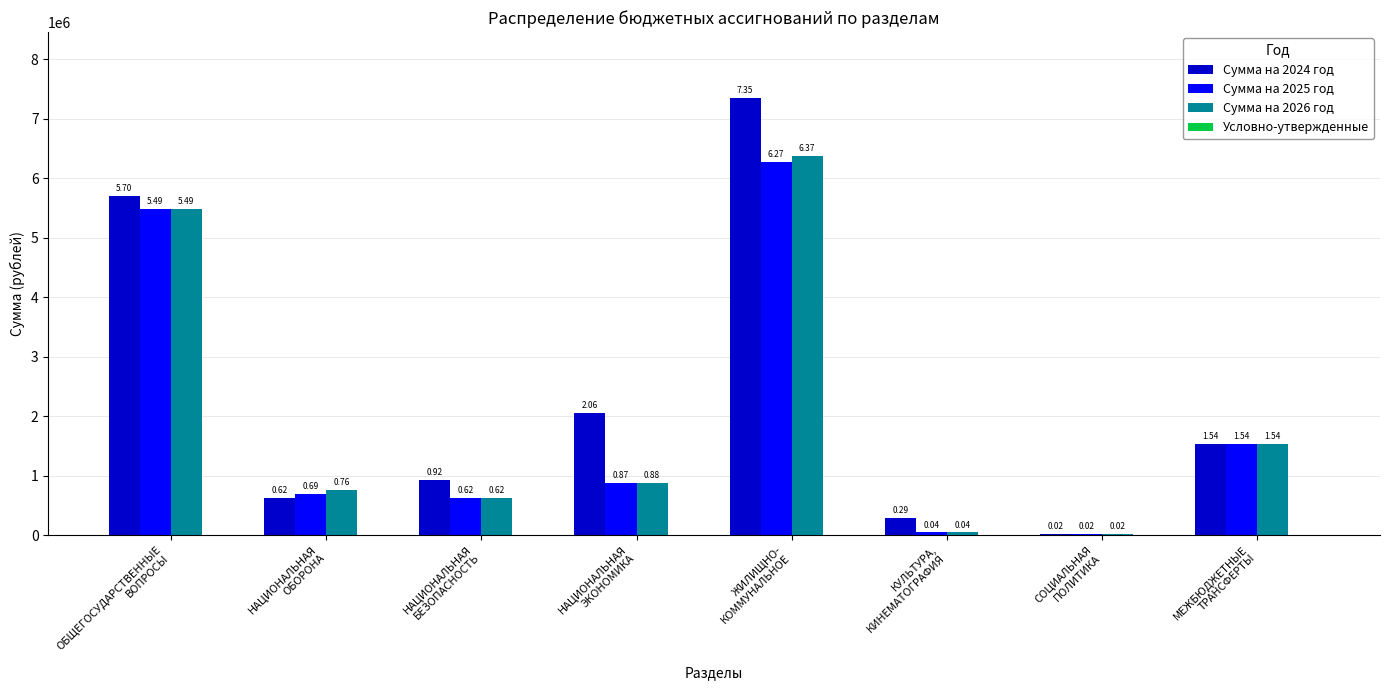

The value of Сумма на 2026 год at НАЦИОНАЛЬНАЯ
ЭКОНОМИКА is 1445445.1. True or false?

False